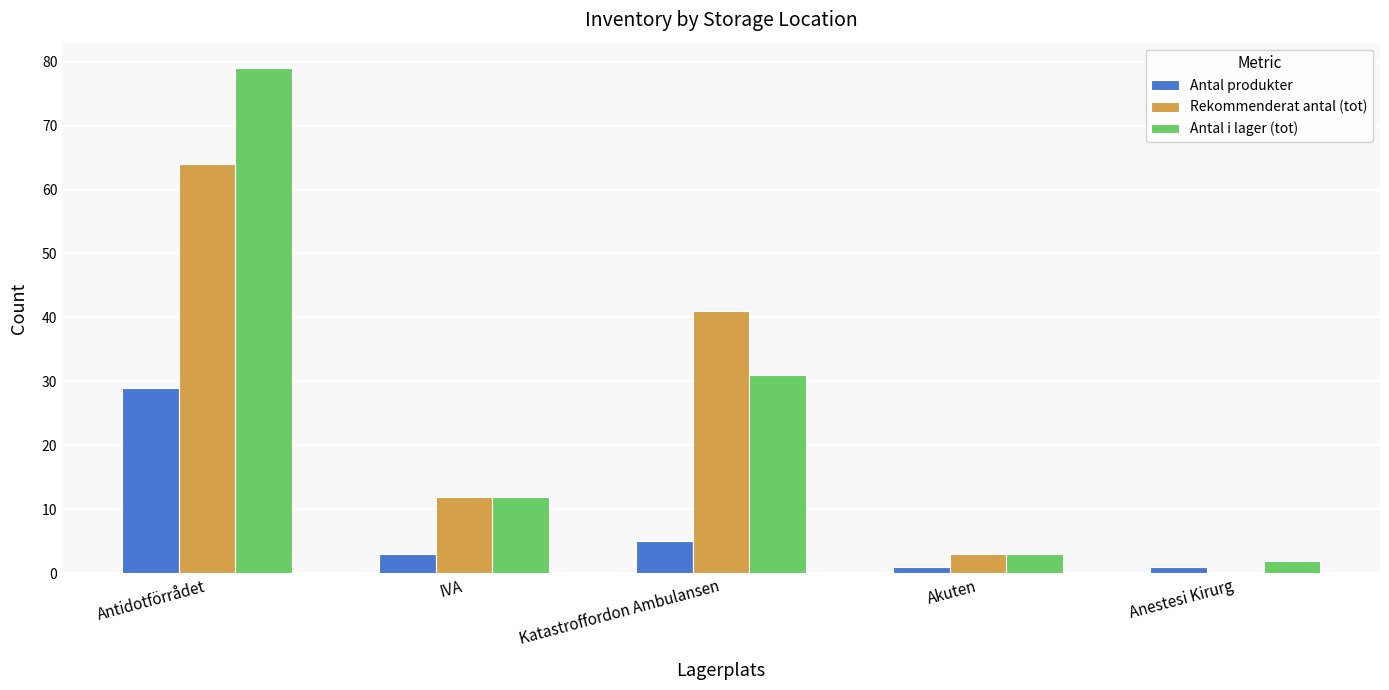

What is the spread (max minus min) of values at Katastroffordon Ambulansen?

36